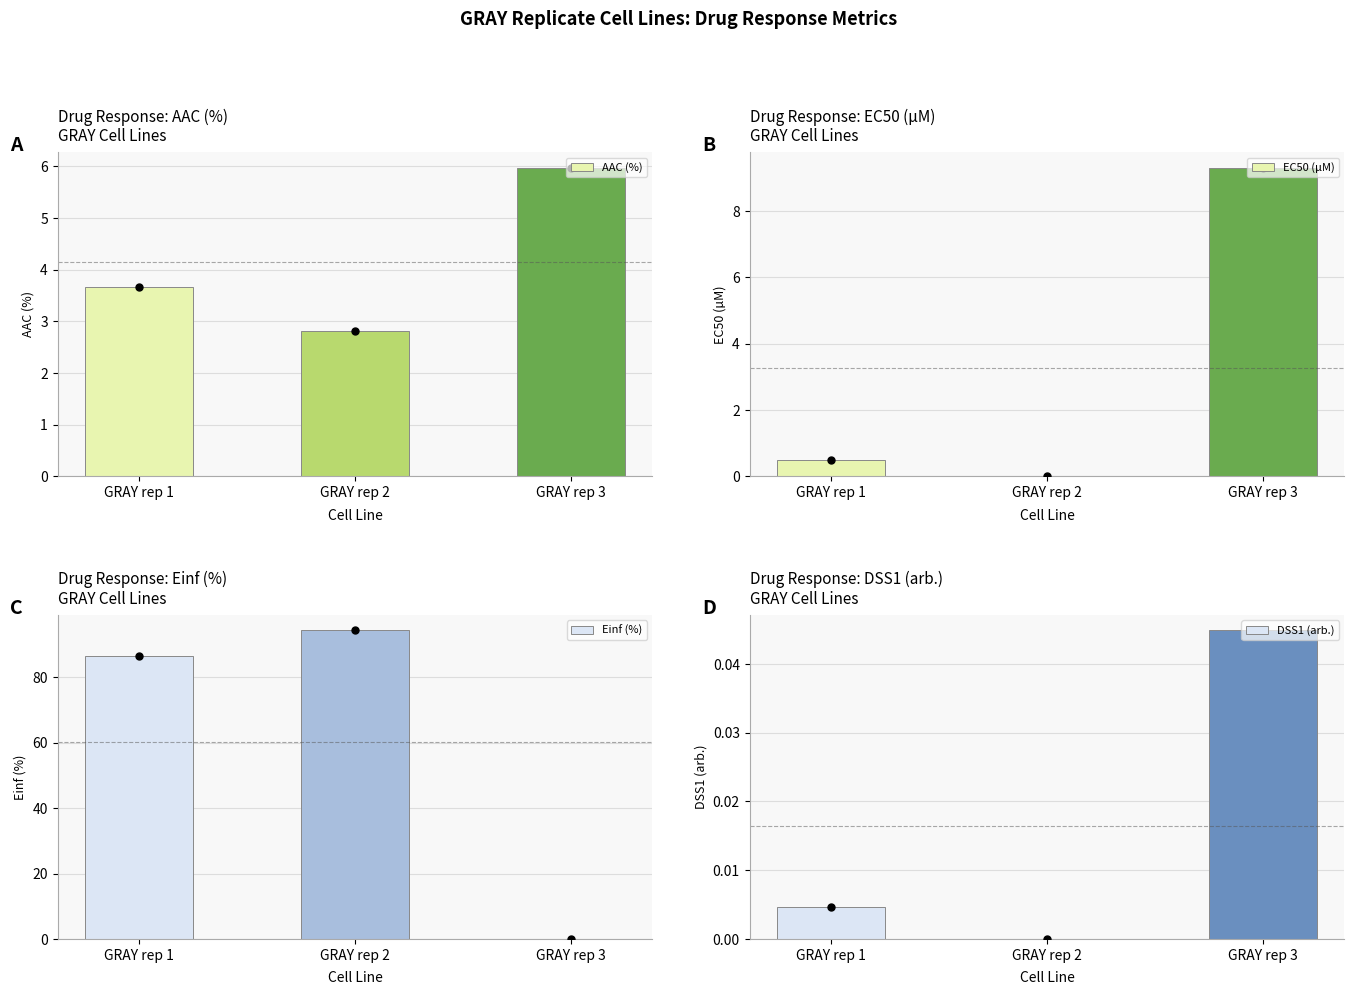

Which series has the widest spread of Y values?

Einf (%)